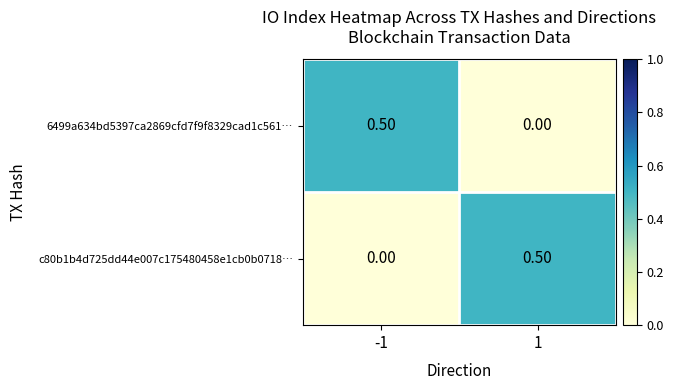

At 1, list the series in order from smallest to largest.

6499a634bd5397ca2869cfd7f9f8329cad1c561…, c80b1b4d725dd44e007c175480458e1cb0b0718…